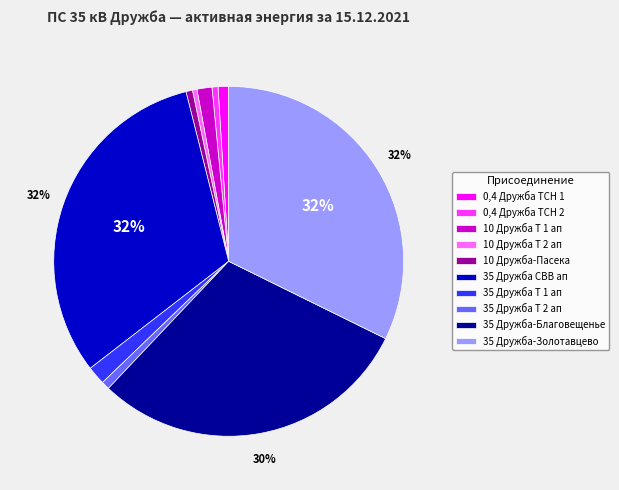

To the nearest percent, what is the difference between the largest and smallest slice percentages?

32%